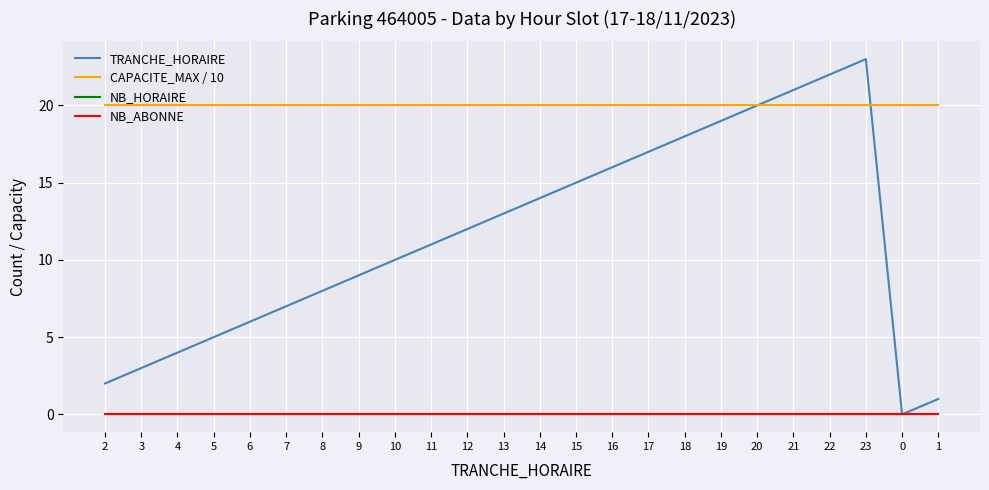

At which category does the chart reach its peak across all series?

23